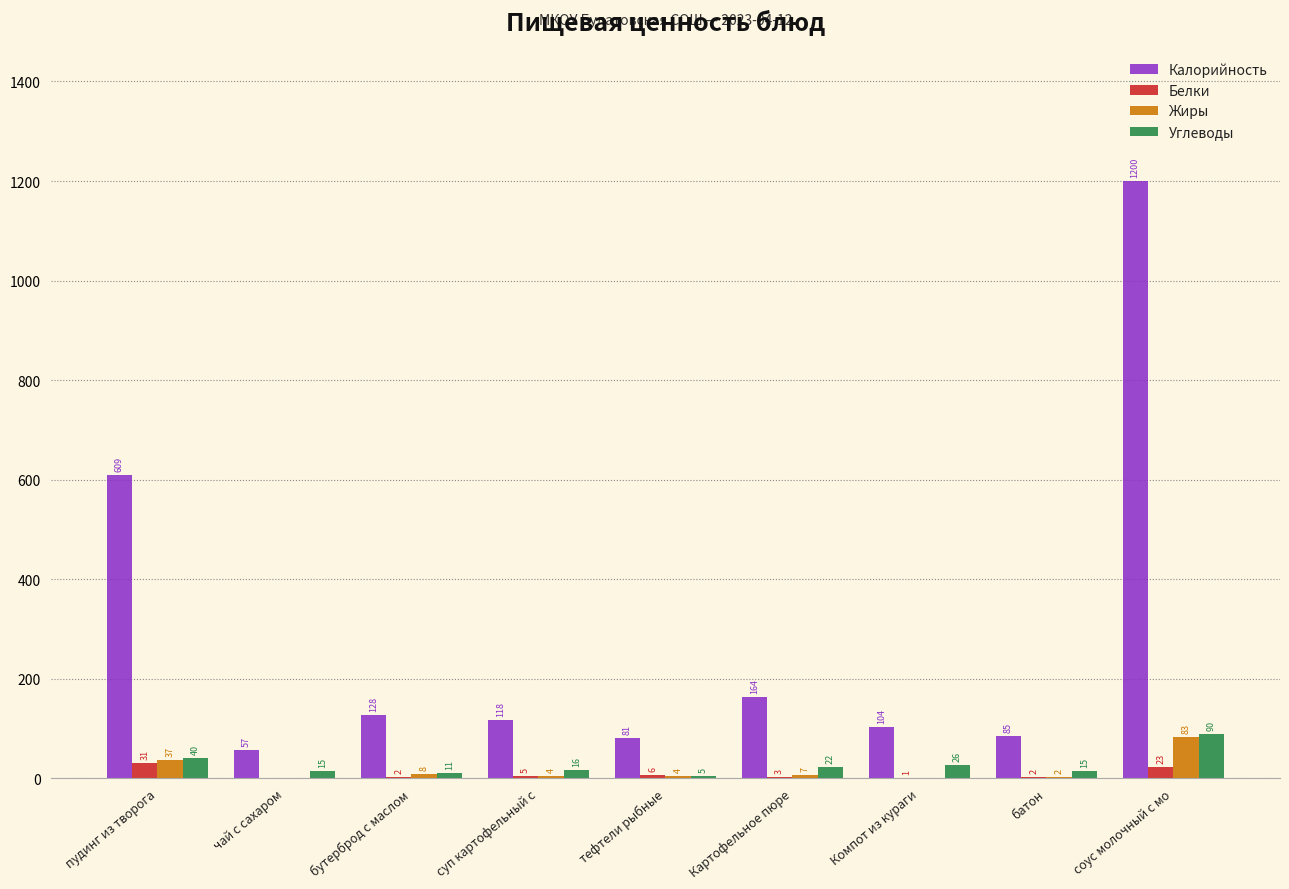

Reading right to left, what are all the values shown in this chart?

Калорийность: соус молочный с мо=1200	батон=85	Компот из кураги=104	Картофельное пюре=164	тефтели рыбные=81	суп картофельный с=118	бутерброд с маслом=128	чай с сахаром=57	пудинг из творога=609
Белки: соус молочный с мо=23	батон=2	Компот из кураги=1	Картофельное пюре=3	тефтели рыбные=6	суп картофельный с=5	бутерброд с маслом=2	чай с сахаром=0	пудинг из творога=31
Жиры: соус молочный с мо=83	батон=2	Компот из кураги=0	Картофельное пюре=7	тефтели рыбные=4	суп картофельный с=4	бутерброд с маслом=8	чай с сахаром=0	пудинг из творога=37
Углеводы: соус молочный с мо=90	батон=15	Компот из кураги=26	Картофельное пюре=22	тефтели рыбные=5	суп картофельный с=16	бутерброд с маслом=11	чай с сахаром=15	пудинг из творога=40